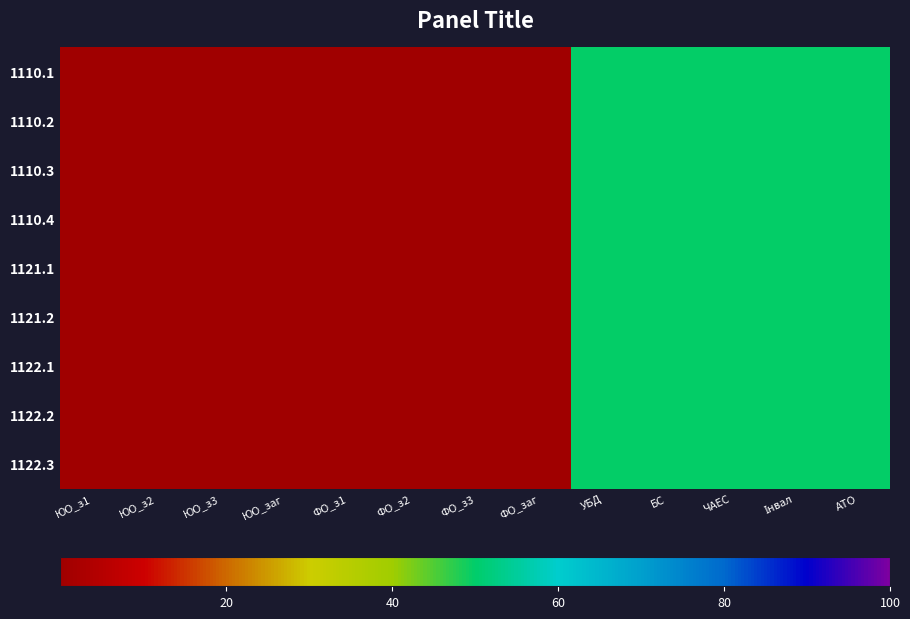

Reading left to right, extract all data points from this chart.

1110.1: ЮО_з1=0.2	ЮО_з2=0.2	ЮО_з3=0.2	ЮО_заг=0.2	ФО_з1=0.0	ФО_з2=0.0	ФО_з3=0.0	ФО_заг=0.0	УБД=50.0	БС=50.0	ЧАЕС=50.0	Інвал=50.0	АТО=50.0
1110.2: ЮО_з1=0.2	ЮО_з2=0.2	ЮО_з3=0.2	ЮО_заг=0.2	ФО_з1=0.0	ФО_з2=0.0	ФО_з3=0.0	ФО_заг=0.0	УБД=50.0	БС=50.0	ЧАЕС=50.0	Інвал=50.0	АТО=50.0
1110.3: ЮО_з1=0.2	ЮО_з2=0.2	ЮО_з3=0.2	ЮО_заг=0.2	ФО_з1=0.0	ФО_з2=0.0	ФО_з3=0.0	ФО_заг=0.0	УБД=50.0	БС=50.0	ЧАЕС=50.0	Інвал=50.0	АТО=50.0
1110.4: ЮО_з1=0.2	ЮО_з2=0.2	ЮО_з3=0.2	ЮО_заг=0.2	ФО_з1=0.0	ФО_з2=0.0	ФО_з3=0.0	ФО_заг=0.0	УБД=50.0	БС=50.0	ЧАЕС=50.0	Інвал=50.0	АТО=50.0
1121.1: ЮО_з1=0.2	ЮО_з2=0.2	ЮО_з3=0.2	ЮО_заг=0.2	ФО_з1=0.0	ФО_з2=0.0	ФО_з3=0.0	ФО_заг=0.0	УБД=50.0	БС=50.0	ЧАЕС=50.0	Інвал=50.0	АТО=50.0
1121.2: ЮО_з1=0.2	ЮО_з2=0.2	ЮО_з3=0.2	ЮО_заг=0.2	ФО_з1=0.0	ФО_з2=0.0	ФО_з3=0.0	ФО_заг=0.0	УБД=50.0	БС=50.0	ЧАЕС=50.0	Інвал=50.0	АТО=50.0
1122.1: ЮО_з1=0.2	ЮО_з2=0.2	ЮО_з3=0.2	ЮО_заг=0.2	ФО_з1=0.0	ФО_з2=0.0	ФО_з3=0.0	ФО_заг=0.0	УБД=50.0	БС=50.0	ЧАЕС=50.0	Інвал=50.0	АТО=50.0
1122.2: ЮО_з1=0.2	ЮО_з2=0.2	ЮО_з3=0.2	ЮО_заг=0.2	ФО_з1=0.0	ФО_з2=0.0	ФО_з3=0.0	ФО_заг=0.0	УБД=50.0	БС=50.0	ЧАЕС=50.0	Інвал=50.0	АТО=50.0
1122.3: ЮО_з1=0.2	ЮО_з2=0.2	ЮО_з3=0.2	ЮО_заг=0.2	ФО_з1=0.0	ФО_з2=0.0	ФО_з3=0.0	ФО_заг=0.0	УБД=50.0	БС=50.0	ЧАЕС=50.0	Інвал=50.0	АТО=50.0